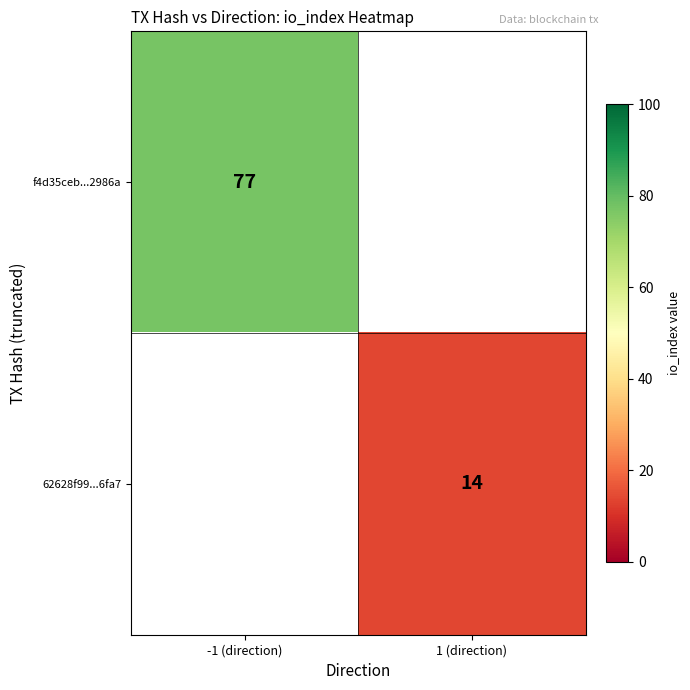

True or false: 62628f99...6fa7 has a value of 22 at 1 (direction).

False